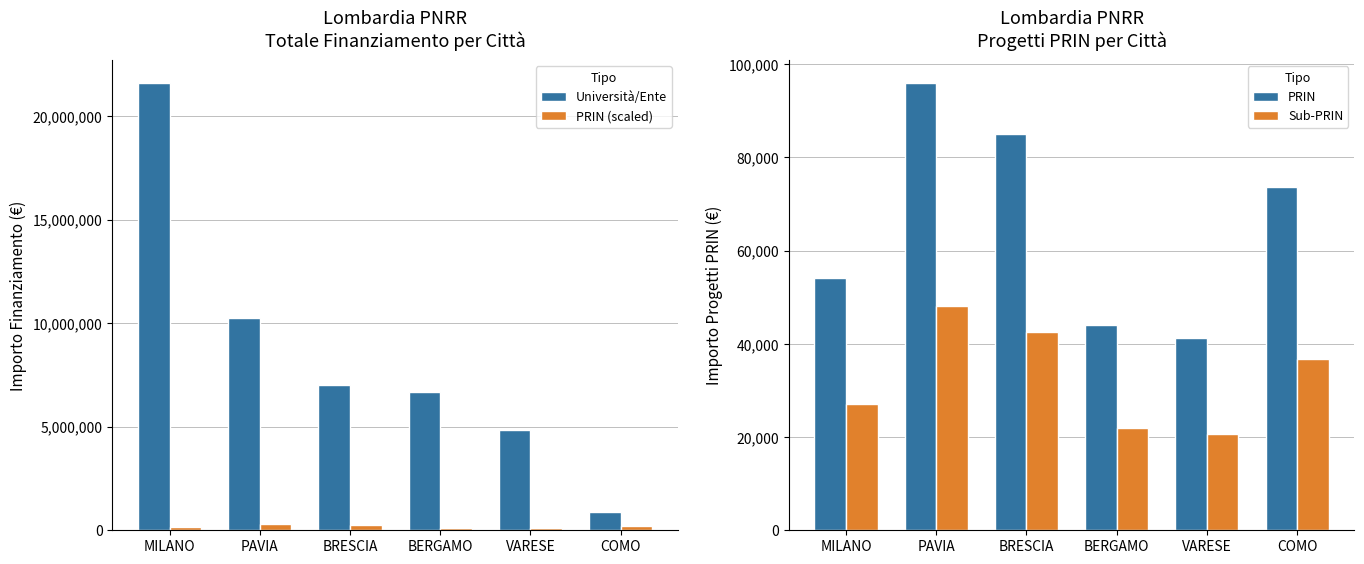

Which series has the largest range (max minus min)?

Università/Ente